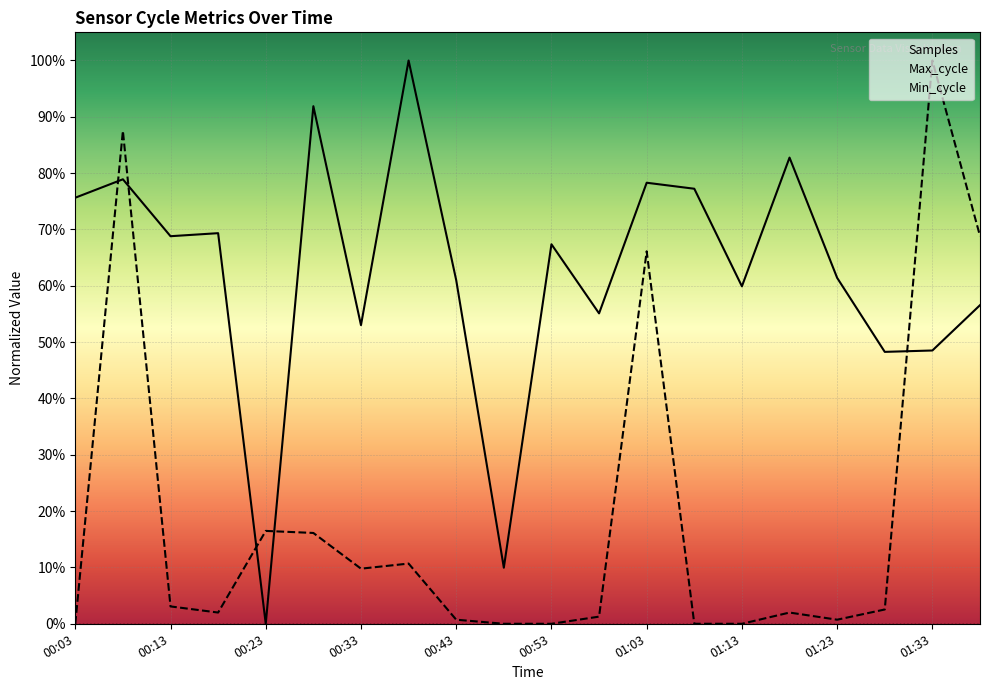

Reading left to right, what are all the values shown in this chart?

Samples: 00:03=0.8	00:08=0.8	00:13=0.7	00:18=0.7	00:23=0.0	00:28=0.9	00:33=0.5	00:38=1.0	00:43=0.6	00:48=0.1	00:53=0.7	00:58=0.6	01:03=0.8	01:08=0.8	01:13=0.6	01:18=0.8	01:23=0.6	01:28=0.5	01:33=0.5	01:38=0.6
Max_cycle: 00:03=0.0	00:08=0.9	00:13=0.0	00:18=0.0	00:23=0.2	00:28=0.2	00:33=0.1	00:38=0.1	00:43=0.0	00:48=0.0	00:53=0.0	00:58=0.0	01:03=0.7	01:08=0.0	01:13=0.0	01:18=0.0	01:23=0.0	01:28=0.0	01:33=1.0	01:38=0.7